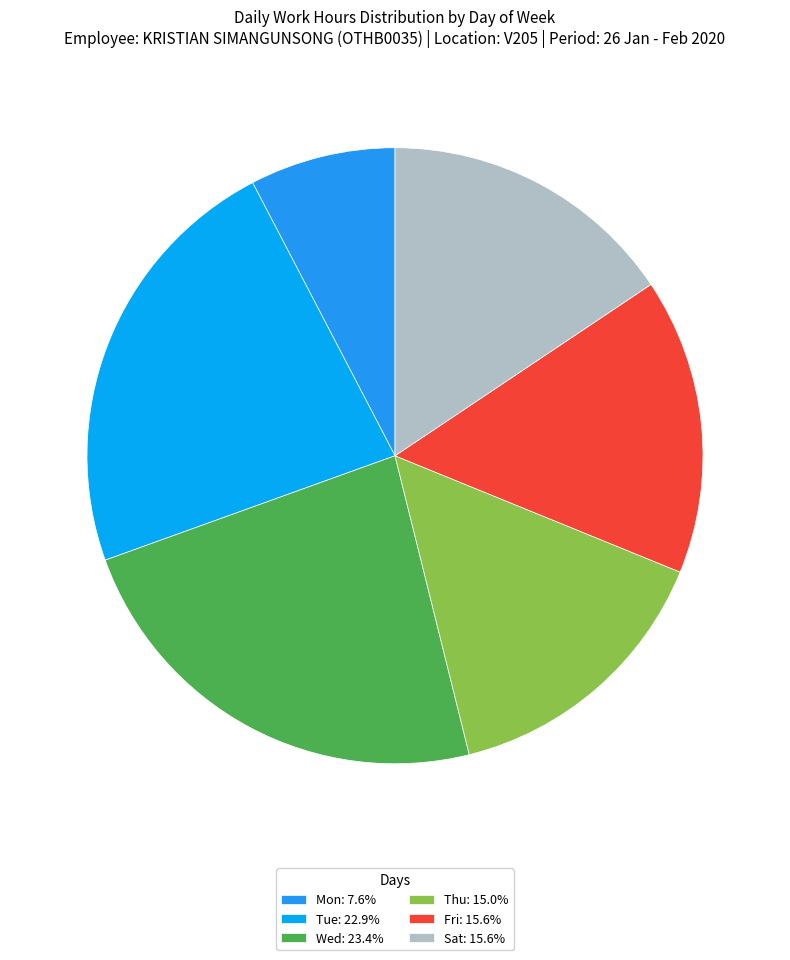

How many slices are in this pie chart?

6